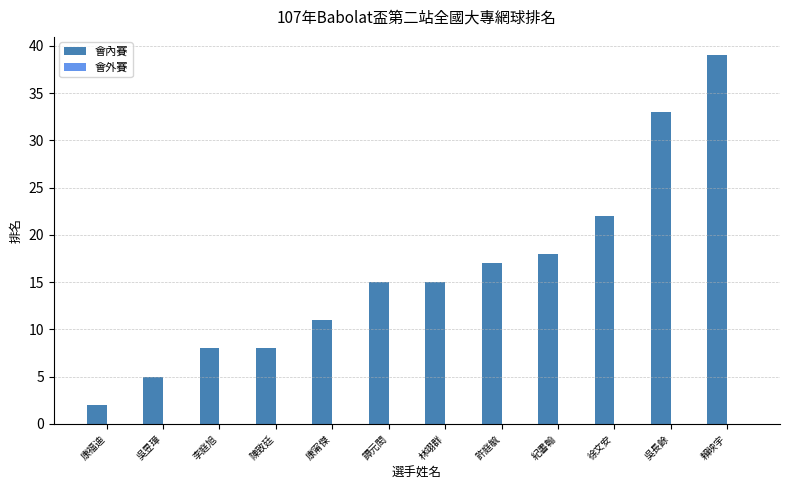

Reading left to right, transcribe all the data shown in this chart.

2	5	8	8	11	15	15	17	18	22	33	39